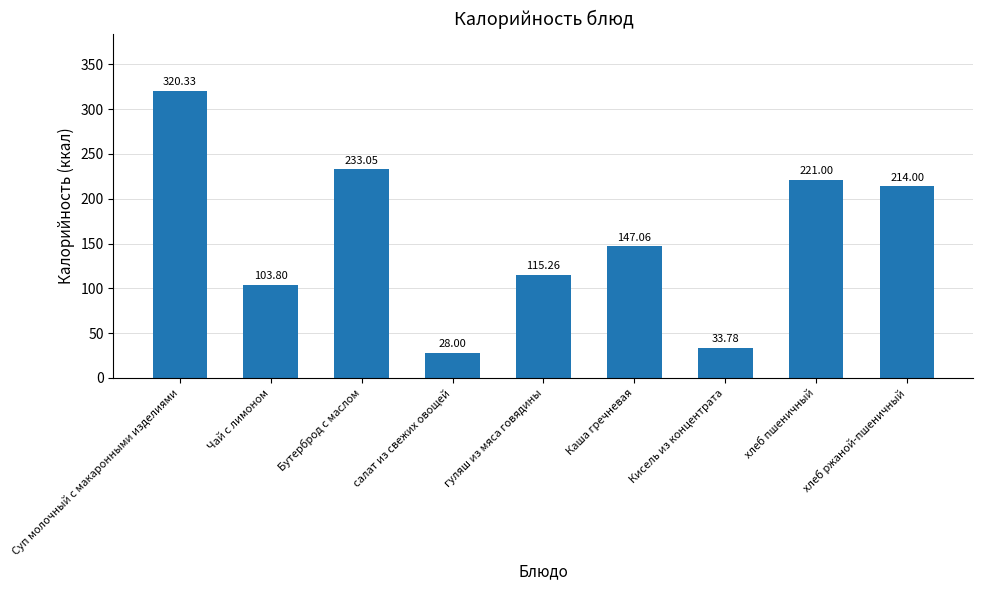

Approximately how many times larger is the value at Кисель из концентрата compared to Суп молочный с макаронными изделиями?

0.1